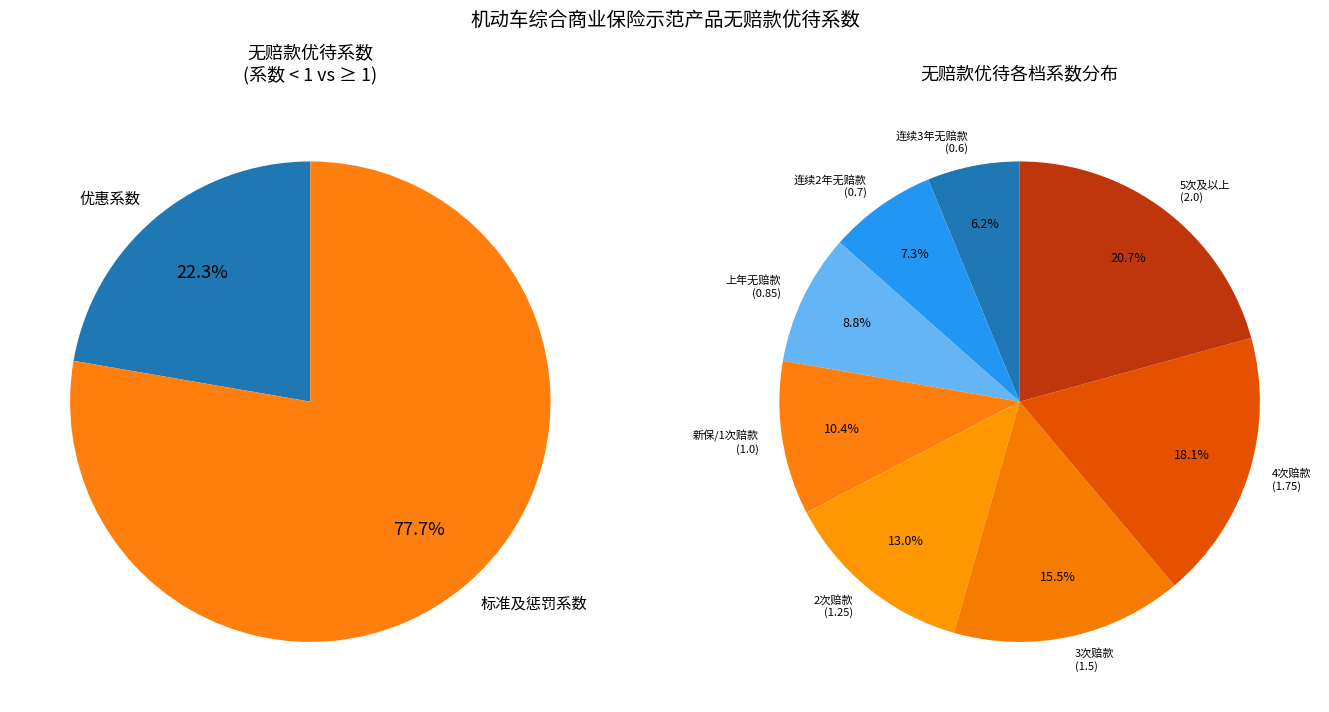

What percentage do 上年发生3次赔款 and 上年发生4次赔款 together represent?

33.7%